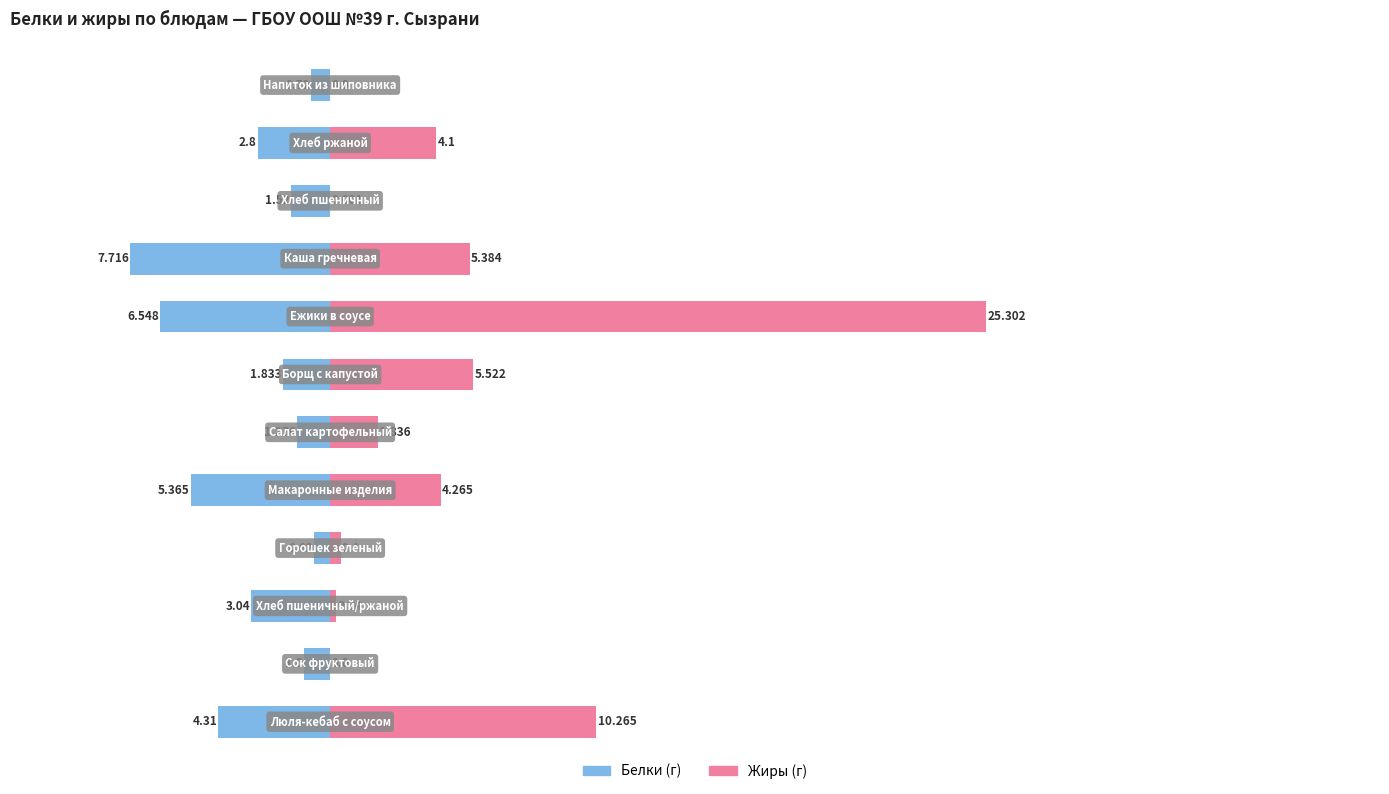

Reading right to left, what are all the values shown in this chart?

Белки: -0.7	-2.8	-1.5	-7.7	-6.5	-1.8	-1.3	-5.4	-0.6	-3.0	-1.0	-4.3
Жиры: 0.0	4.1	0.0	5.4	25.3	5.5	1.8	4.3	0.4	0.2	0.0	10.3